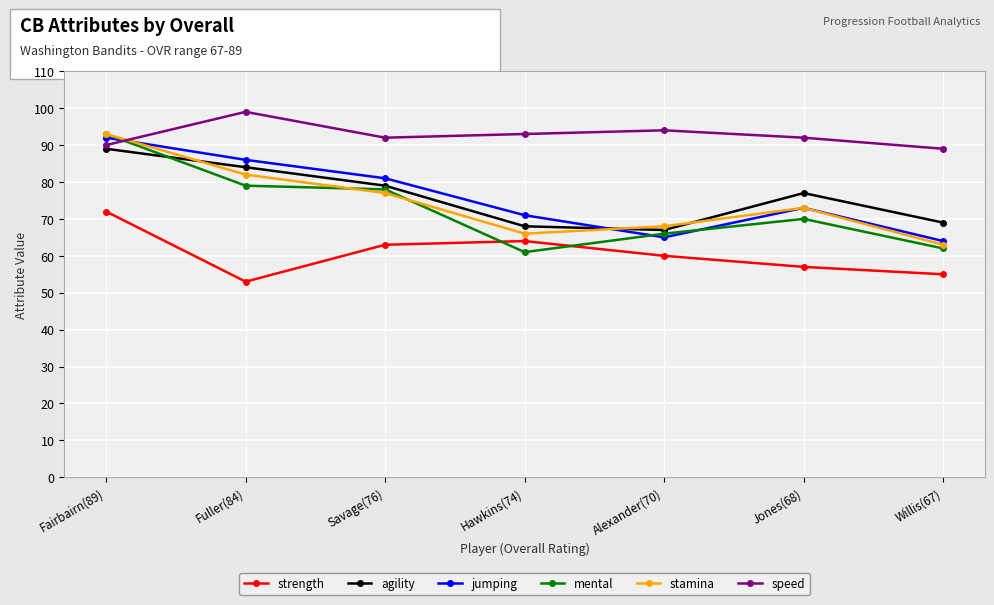

Which label corresponds to the smallest value in the chart?

Fuller(84)